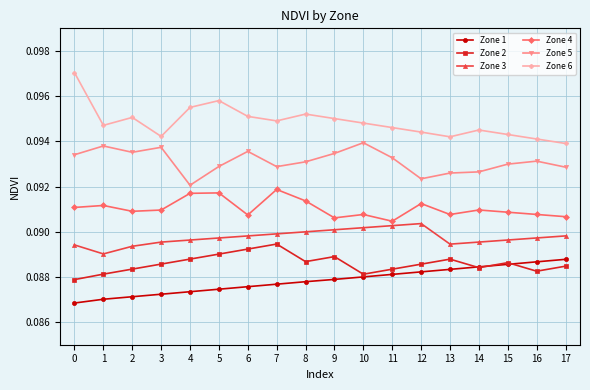

What is the sum of all Zone 6 values?

1.7